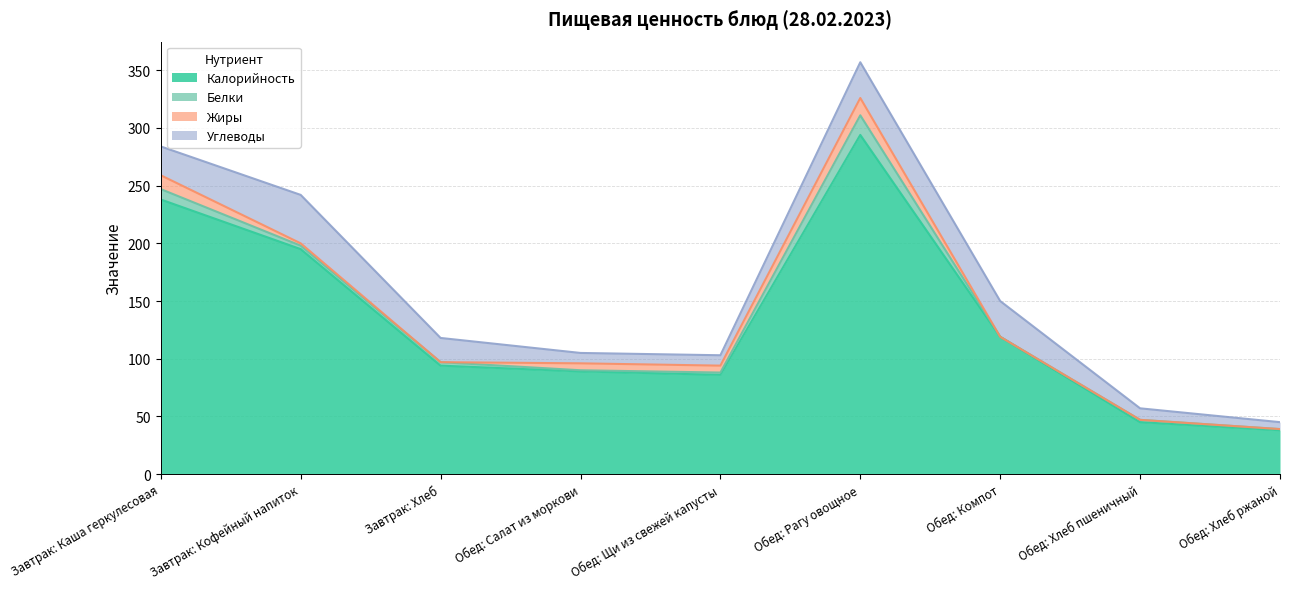

Reading left to right, transcribe all the data shown in this chart.

Калорийность: Завтрак: Каша геркулесовая=238	Завтрак: Кофейный напиток=195	Завтрак: Хлеб=94	Обед: Салат из моркови=89	Обед: Щи из свежей капусты=86	Обед: Рагу овощное=294	Обед: Компот=119	Обед: Хлеб пшеничный=45	Обед: Хлеб ржаной=38
Белки: Завтрак: Каша геркулесовая=9	Завтрак: Кофейный напиток=3	Завтрак: Хлеб=3	Обед: Салат из моркови=1	Обед: Щи из свежей капусты=2	Обед: Рагу овощное=17	Обед: Компот=0	Обед: Хлеб пшеничный=2	Обед: Хлеб ржаной=1
Жиры: Завтрак: Каша геркулесовая=12	Завтрак: Кофейный напиток=2	Завтрак: Хлеб=0	Обед: Салат из моркови=6	Обед: Щи из свежей капусты=6	Обед: Рагу овощное=15	Обед: Компот=0	Обед: Хлеб пшеничный=0	Обед: Хлеб ржаной=0
Углеводы: Завтрак: Каша геркулесовая=25	Завтрак: Кофейный напиток=42	Завтрак: Хлеб=21	Обед: Салат из моркови=9	Обед: Щи из свежей капусты=9	Обед: Рагу овощное=31	Обед: Компот=31	Обед: Хлеб пшеничный=10	Обед: Хлеб ржаной=6